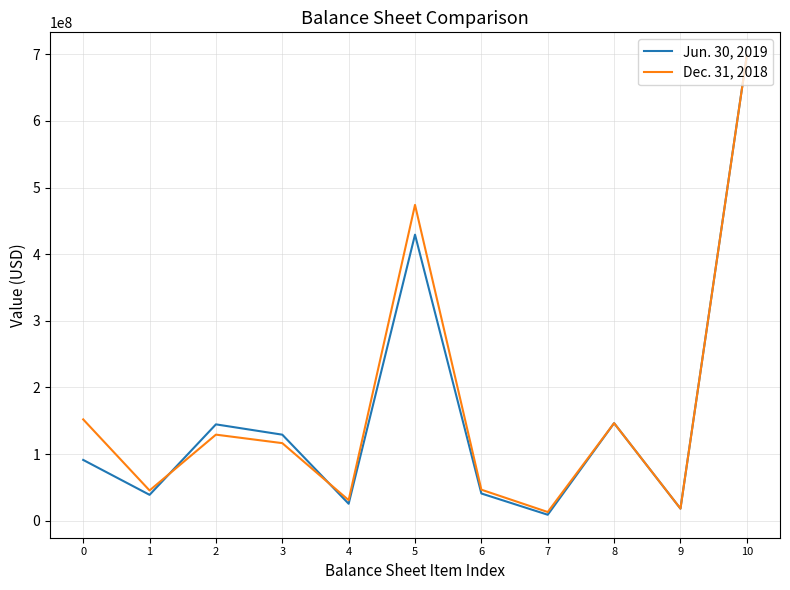

What is the difference between the second highest and second lowest values in the Jun. 30, 2019 series?

411213000